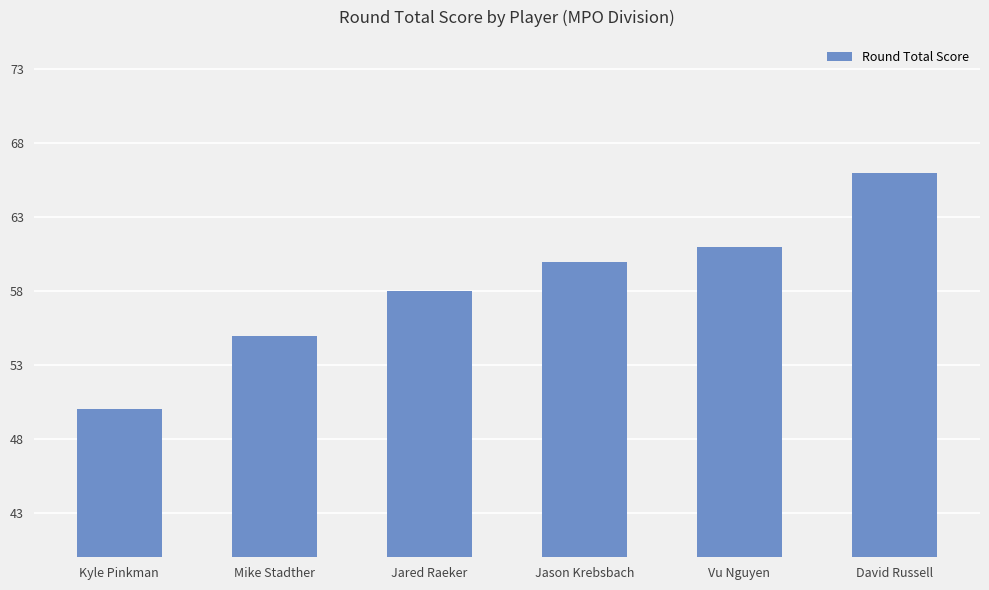

What is the sum of the values at David Russell and Mike Stadther?

121